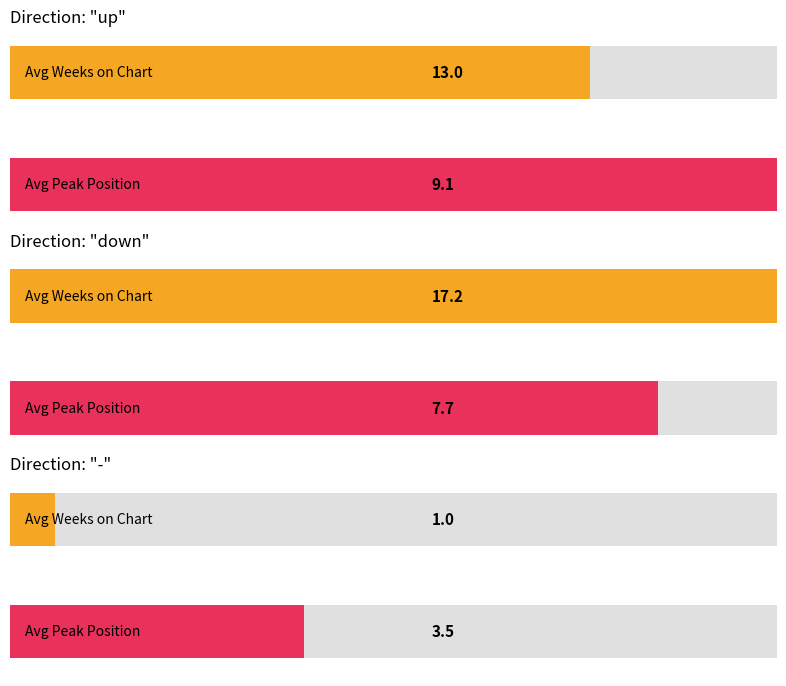

Between up and down, which series saw the biggest shift?

Average Weeks on Chart